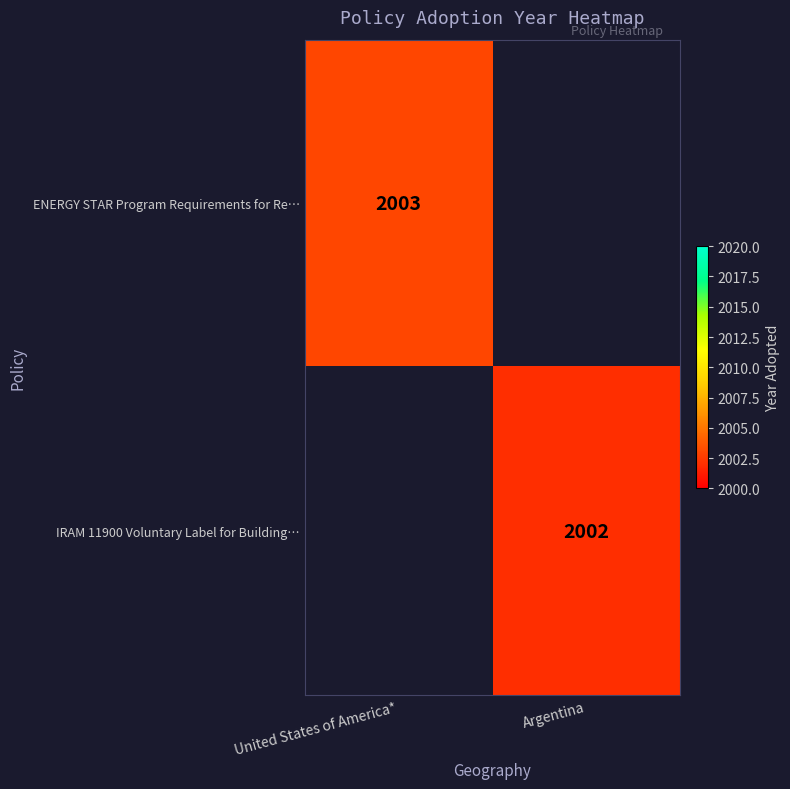

Between United States of America* and Argentina, which is larger?

Argentina